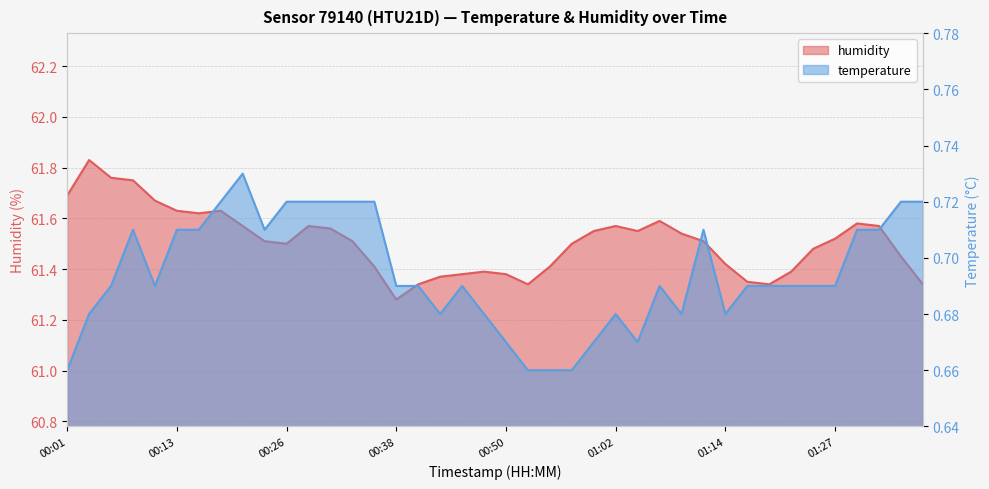

What is the value of the humidity point at the 40th from the left?

61.3